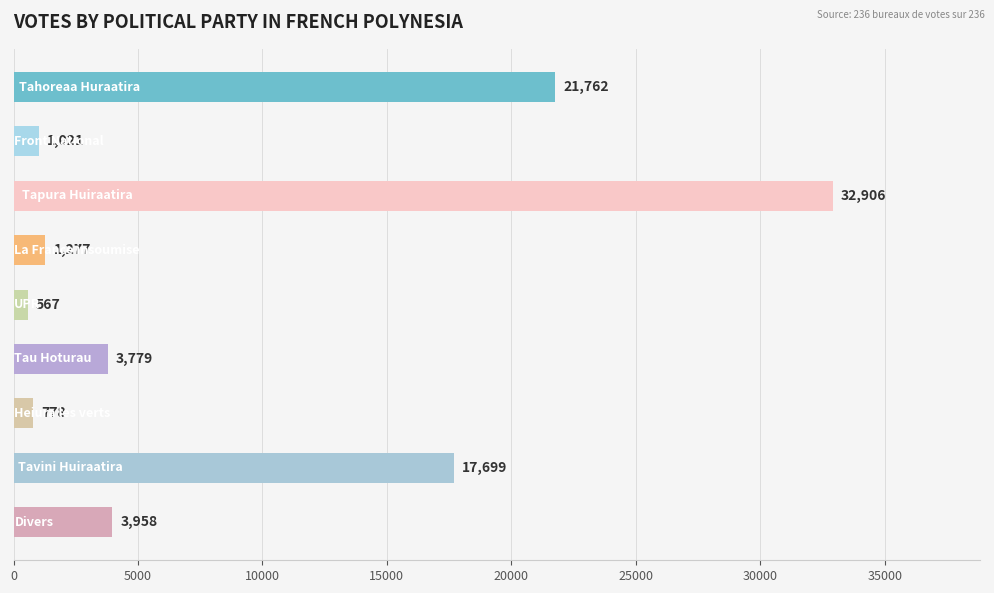

Reading bottom to top, what are all the values shown in this chart?

3958	17699	778	3779	567	1277	32906	1021	21762